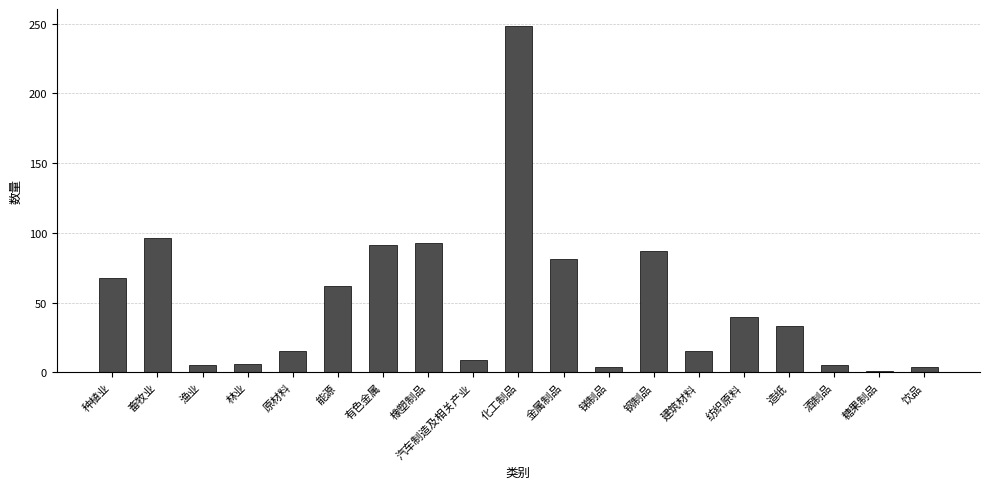

Between 锑制品 and 有色金属, which is larger?

有色金属